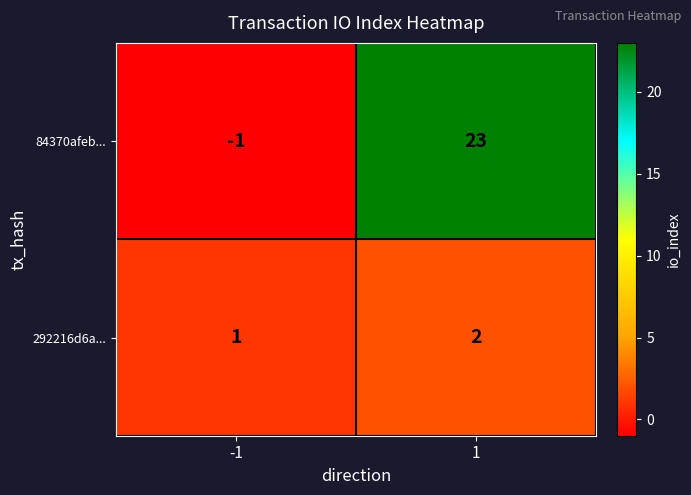

The value of 84370afeb... at 1 is 7. True or false?

False